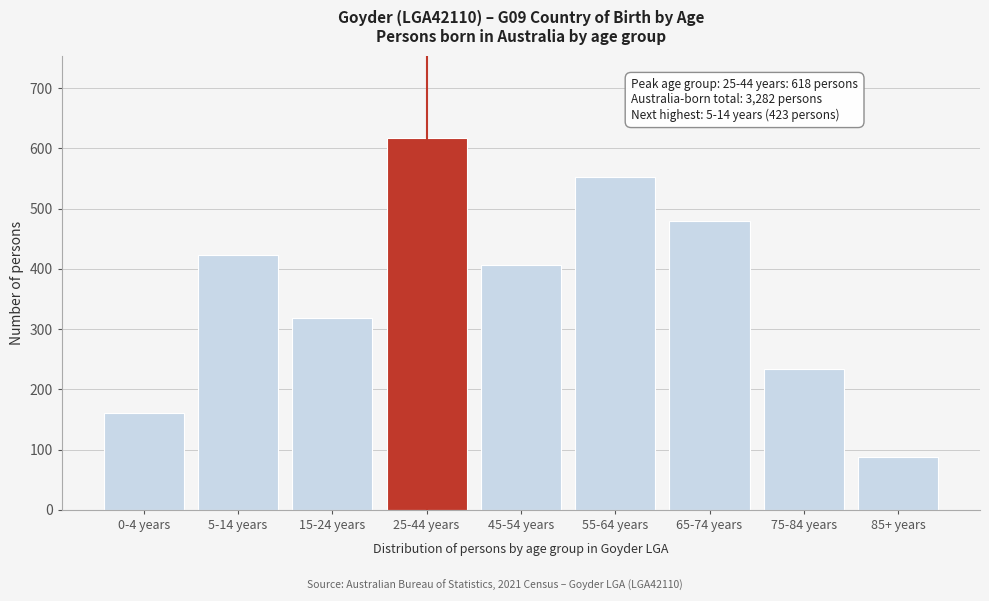

Reading right to left, what are all the values shown in this chart?

85+ years=87	75-84 years=233	65-74 years=479	55-64 years=553	45-54 years=407	25-44 years=618	15-24 years=319	5-14 years=423	0-4 years=160